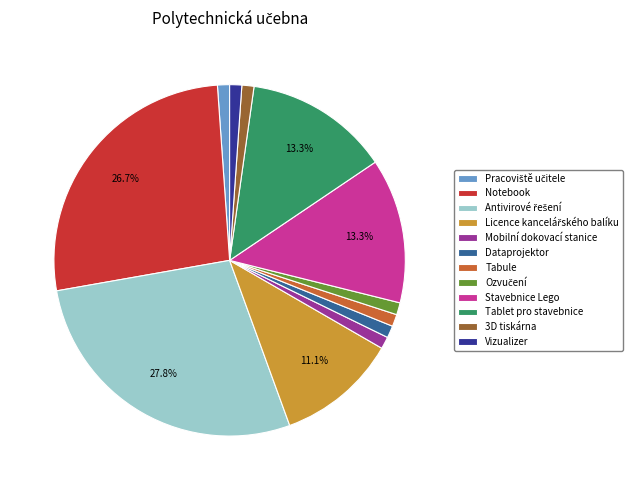

Combined, do Stavebnice Lego and 3D tiskárna account for over 50%?

No